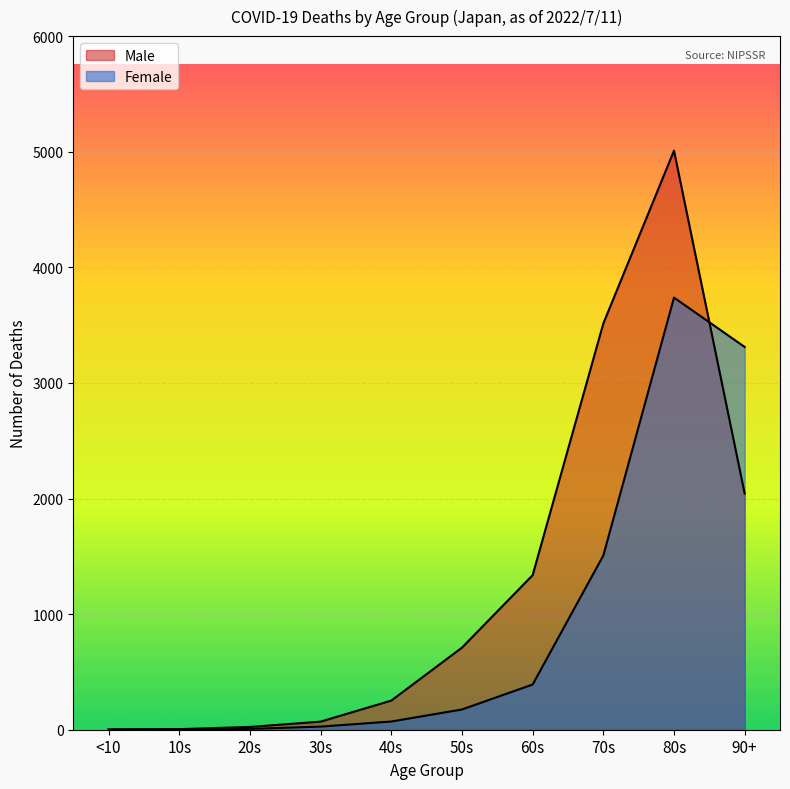

True or false: Female and Male intersect in this chart.

True